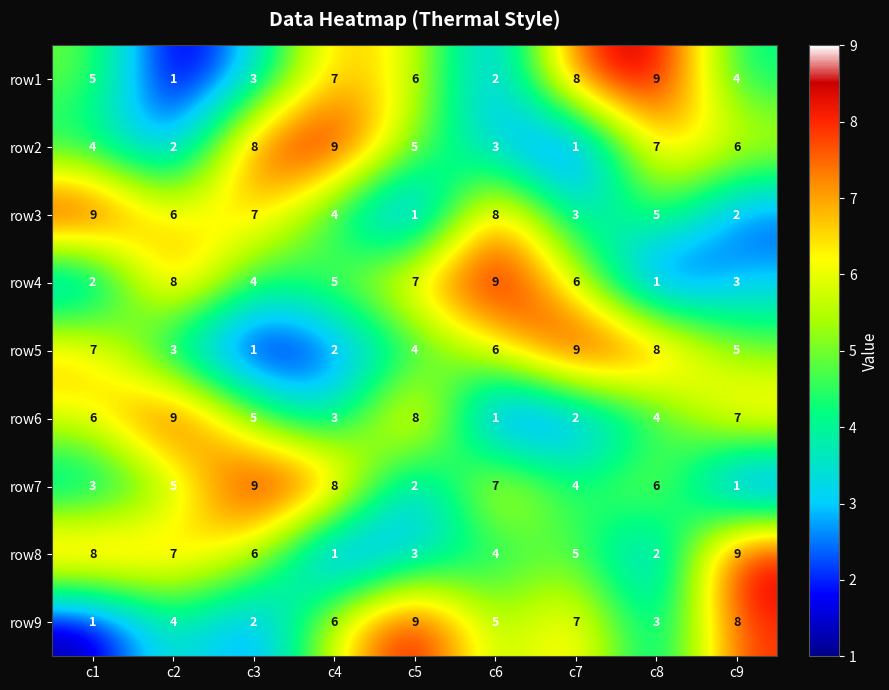

What is the difference between the row4 values at c5 and c8?

6